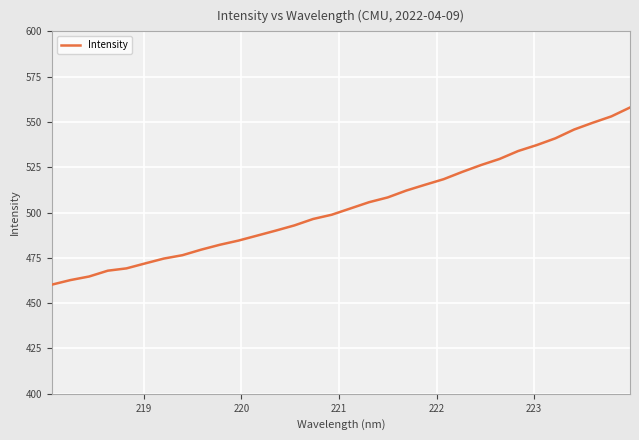

What is the smallest value displayed?

460.2